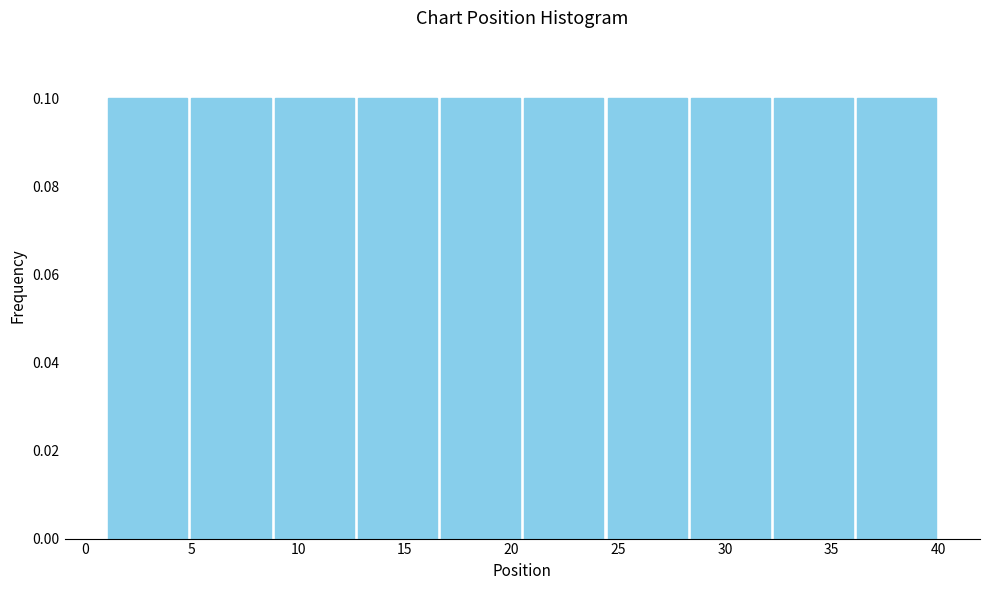

How tall is the bar that spans 1.0 to 4.9 on the x-axis? Neither the bar edges nor the heights are printed on the chart, so give them approximately, as read against the axes.

0.1